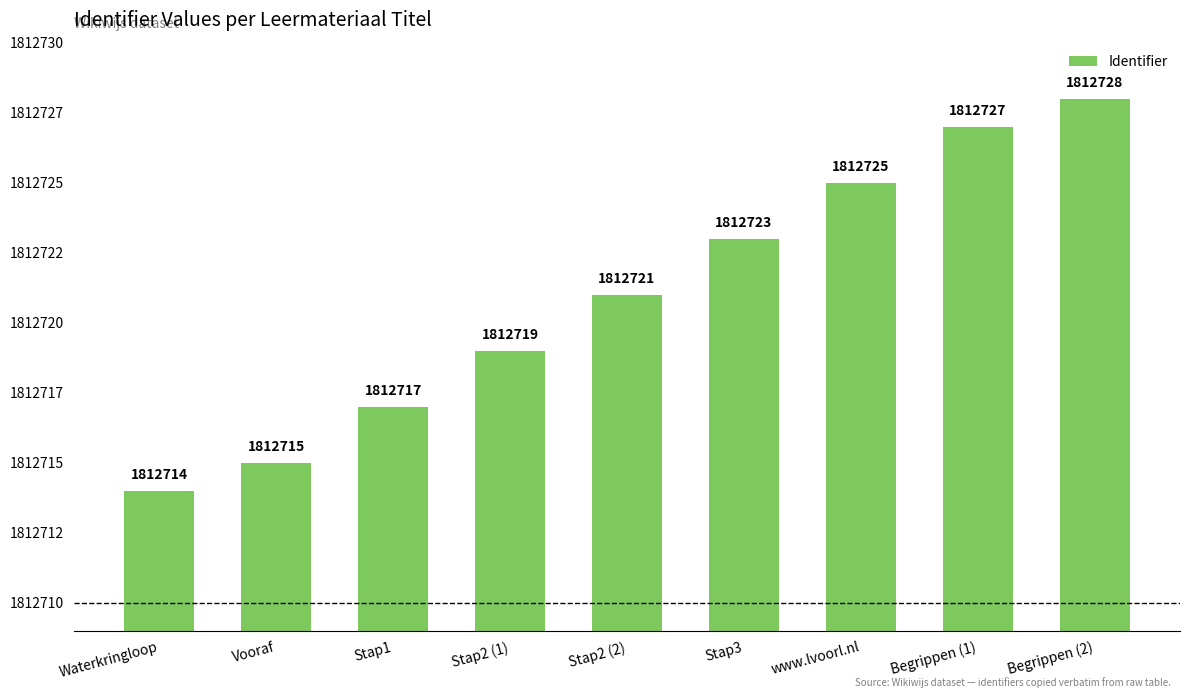

What is the label of the 7th bar from the right?

Stap1